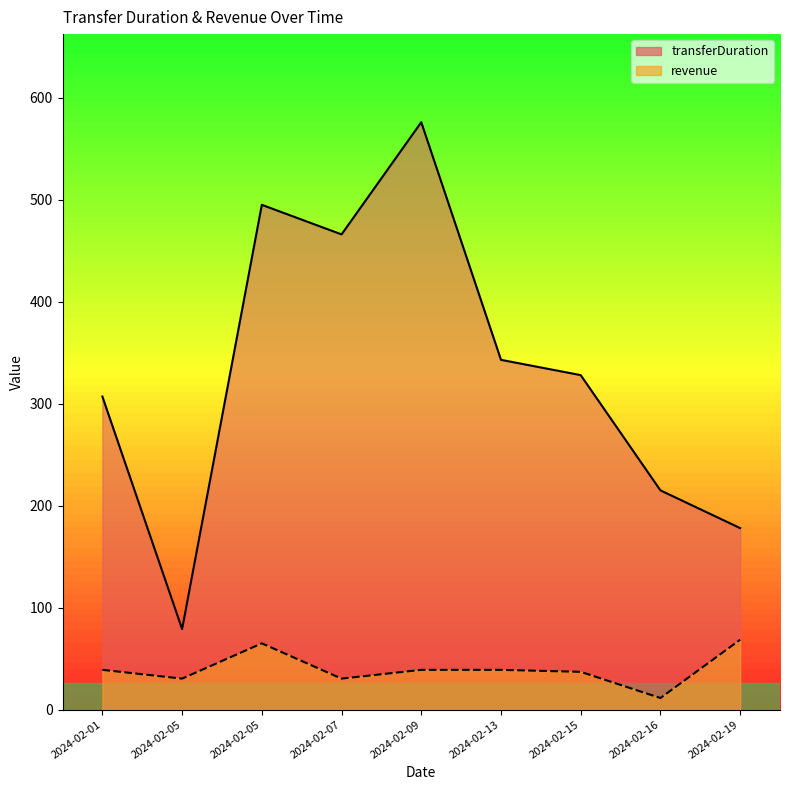

At which label is transferDuration closest to 327?

2024-02-15